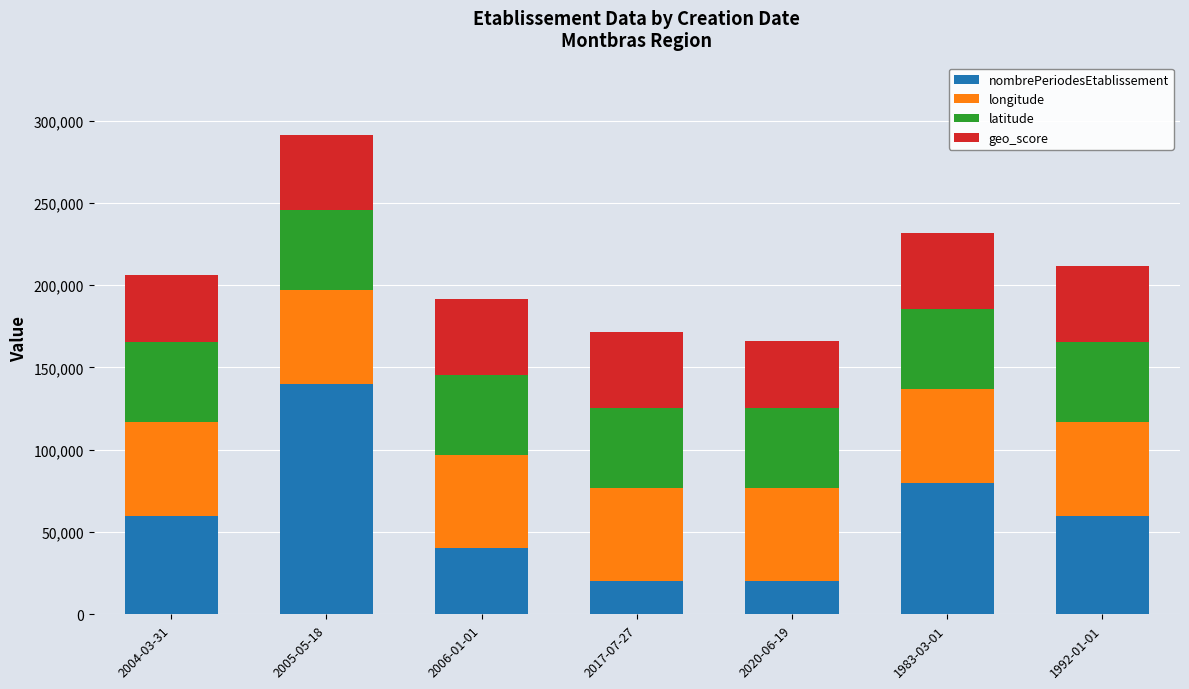

What is the highest value of the nombrePeriodesEtablissement series?

140000.0